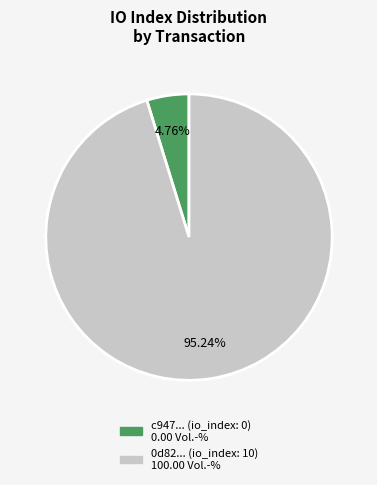

Is there any slice that represents more than half of the pie?

Yes